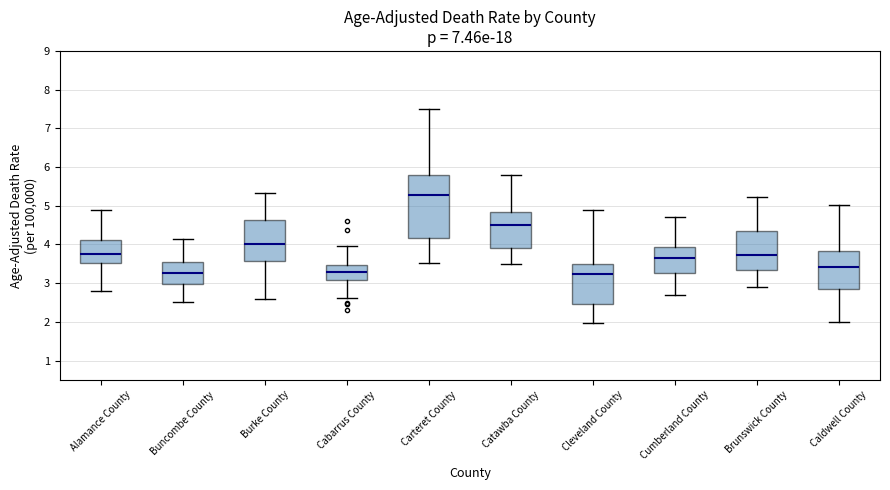

Which box has the highest median line?

Carteret County